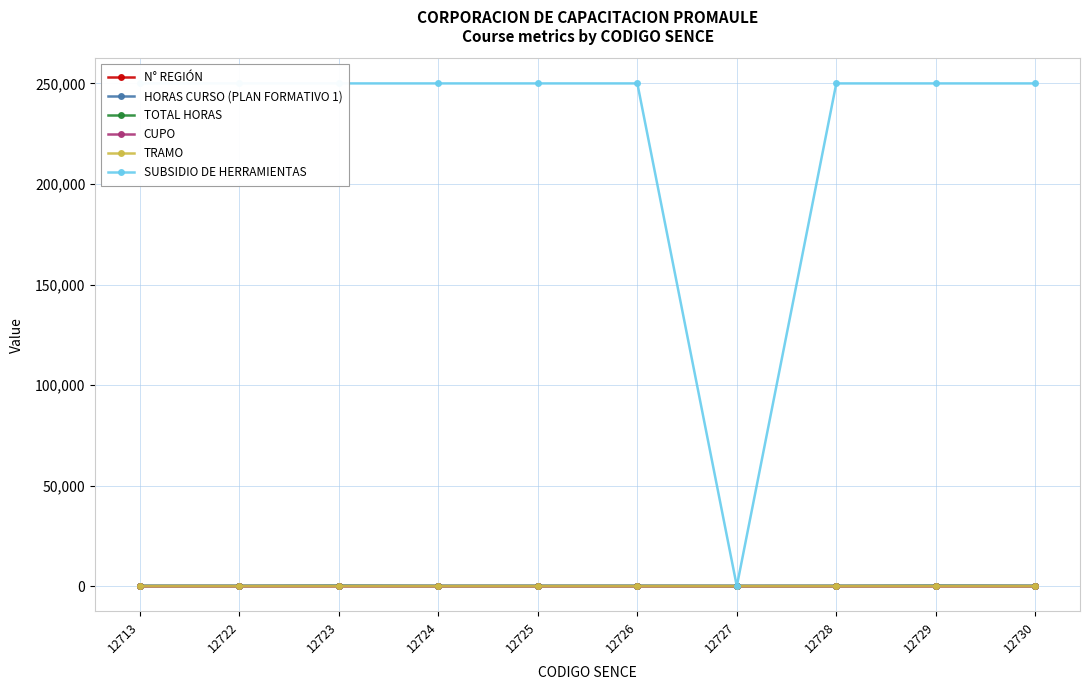

Which has a higher value, 12728 or 12726?

12728